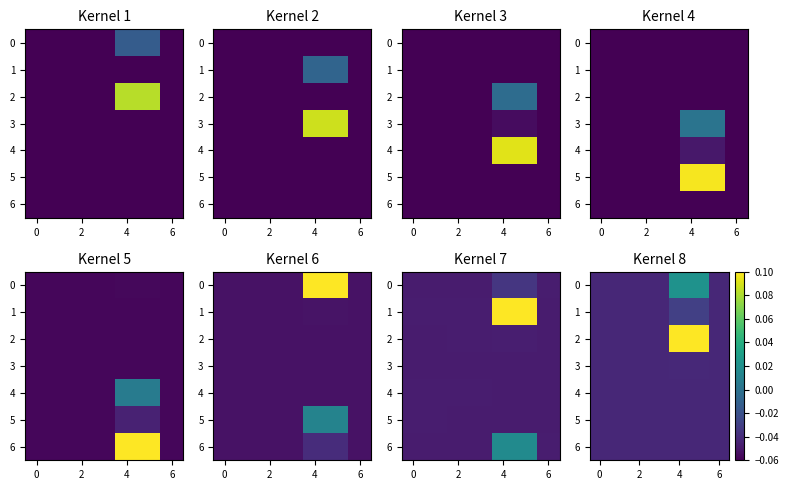

How many data points does each series have?

7